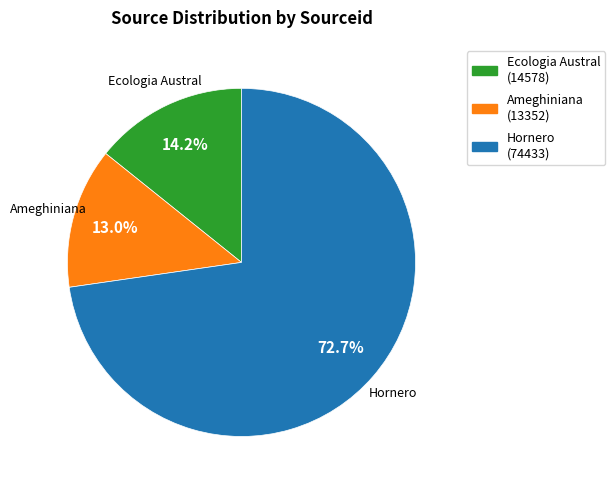

Is there any slice that represents more than half of the pie?

Yes